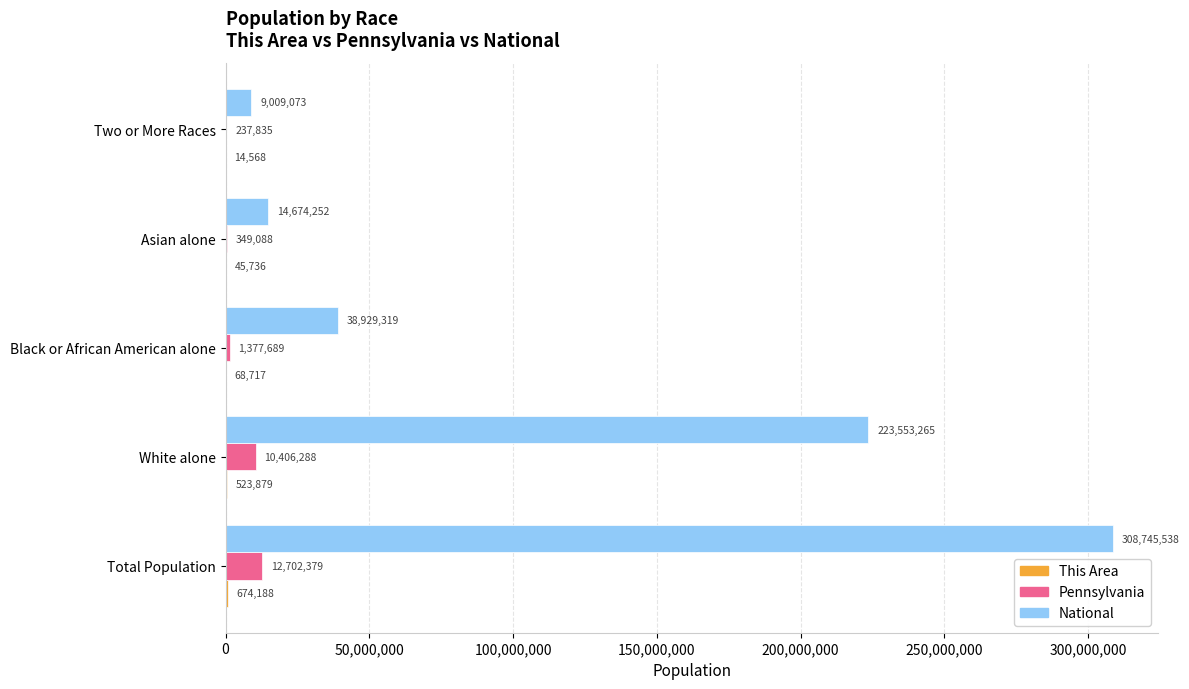

Which series has the largest total across all categories?

National